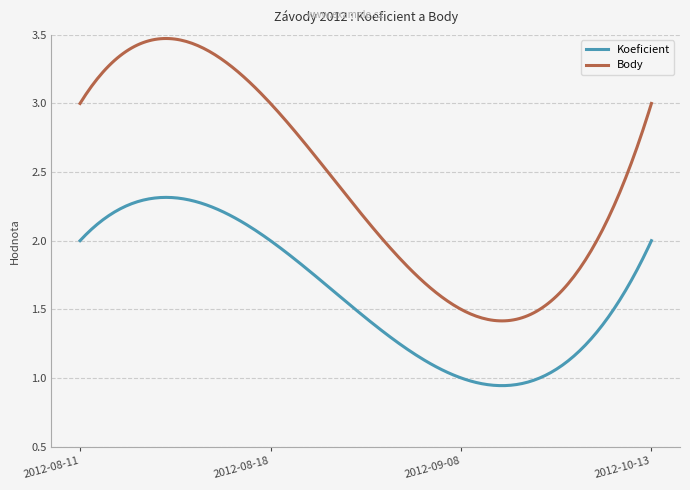

List the series in order of their peak value, highest first.

Body, Koeficient